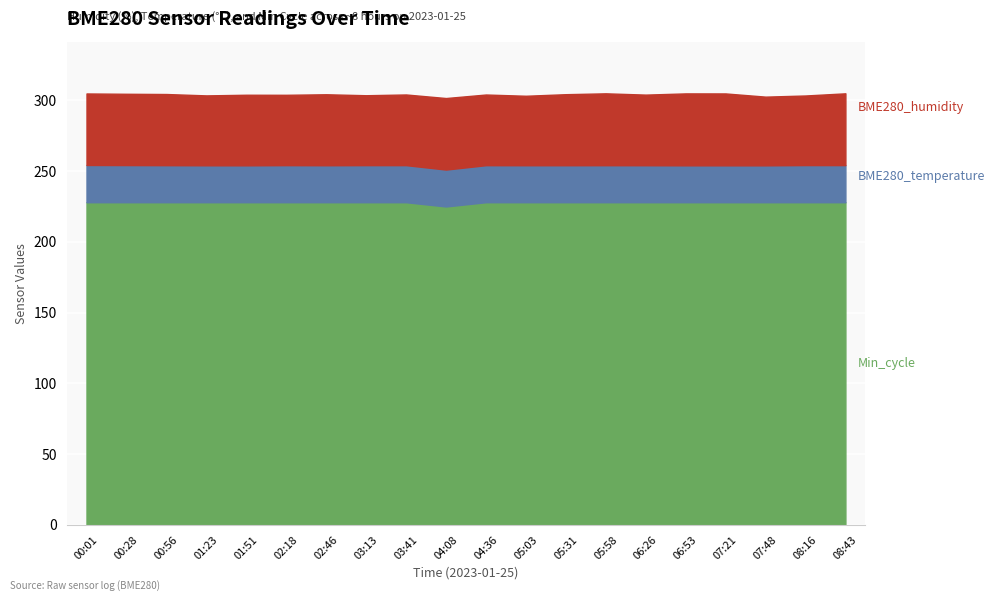

What is the minimum value shown in the chart?

26.1